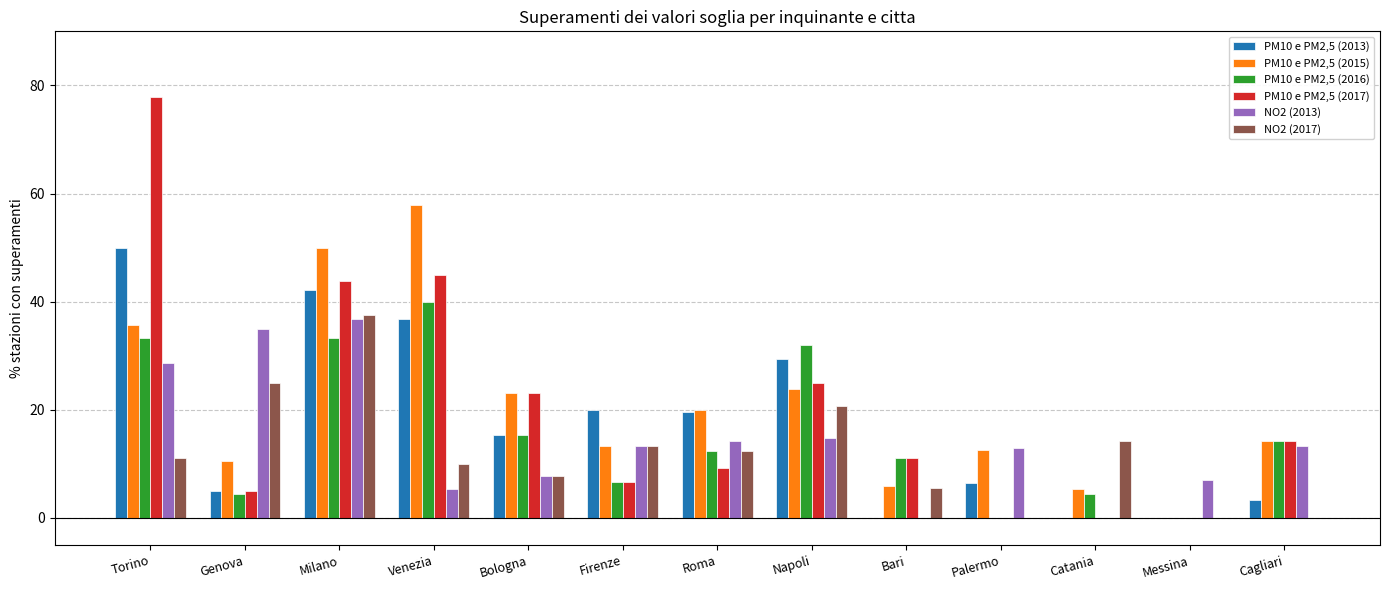

How many positive values does the PM10 e PM2,5 (2015) series have?

12